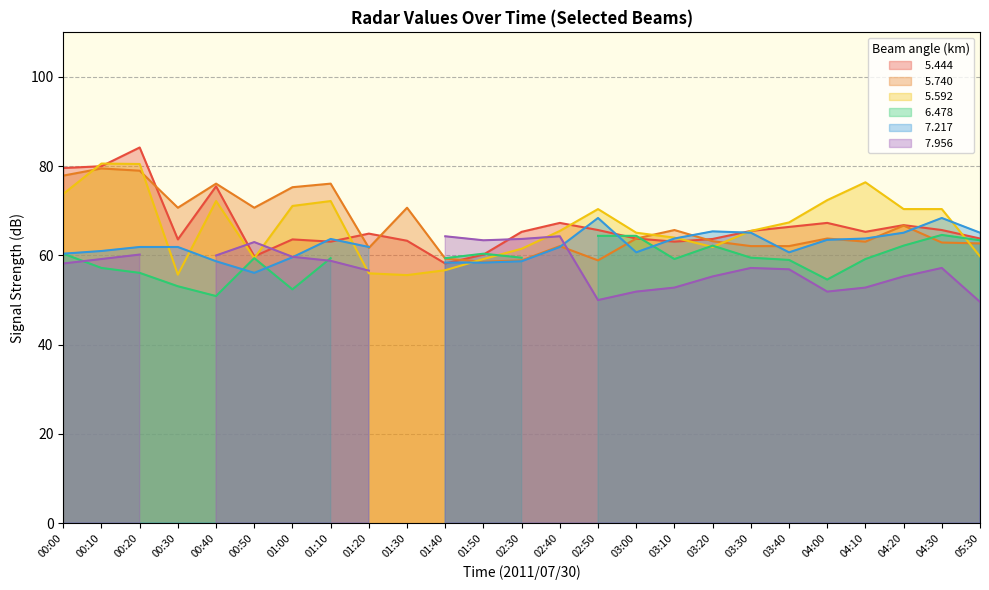

Where is   5.444 nearest to the value 71?

02:40